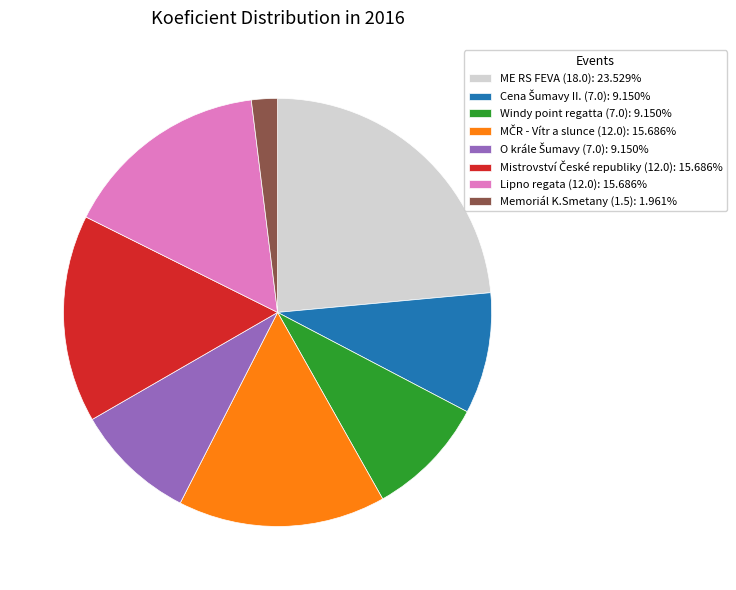

Is Memoriál K.Smetany (1.5): 1.961% the majority of the pie?

No